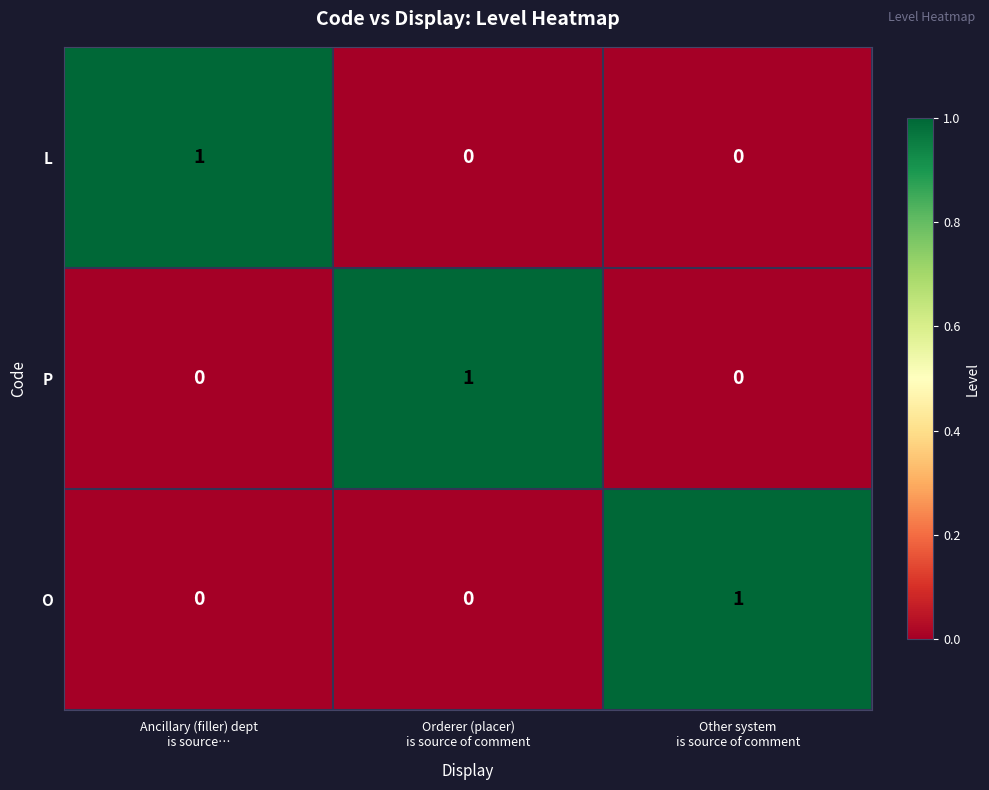

Count the P values in the range 0 to 1.

3